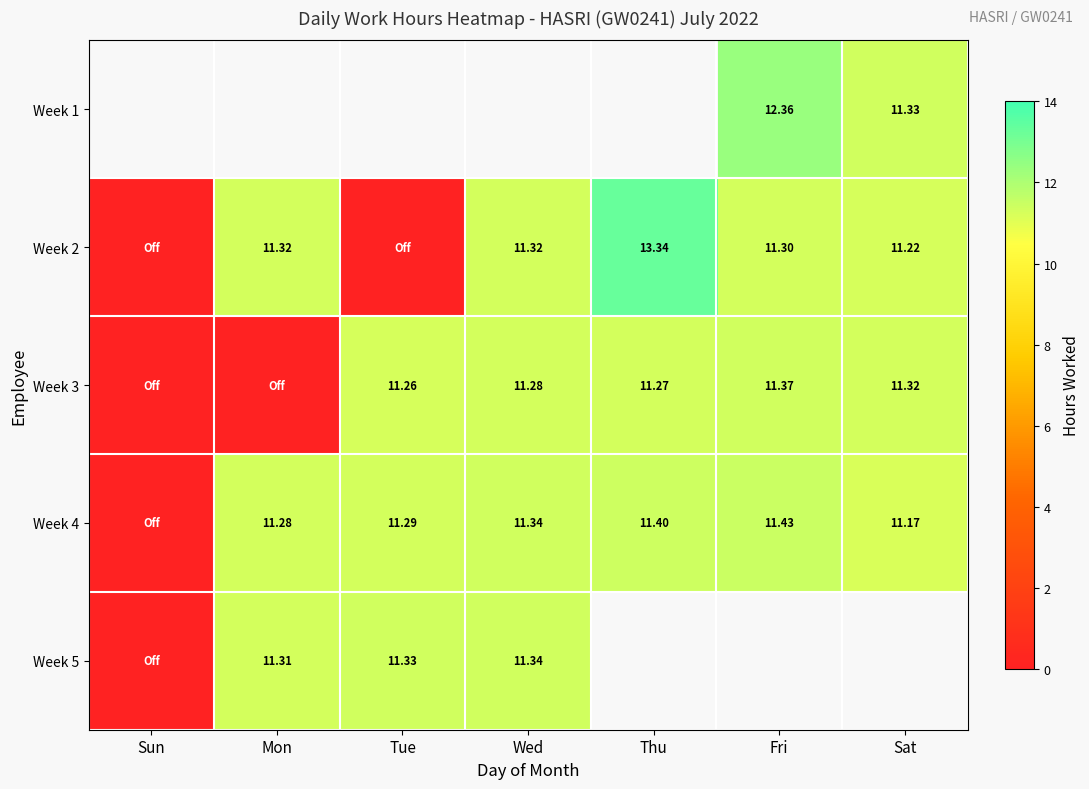

What is the difference between the Week 2 values at Sun and Thu?

13.3